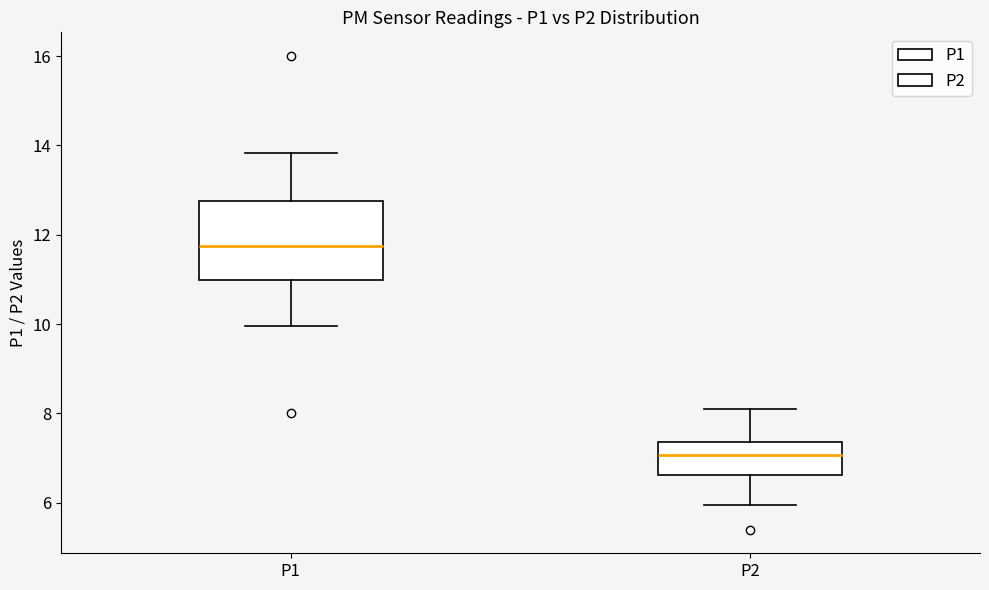

Which box's median line is the lowest?

P2